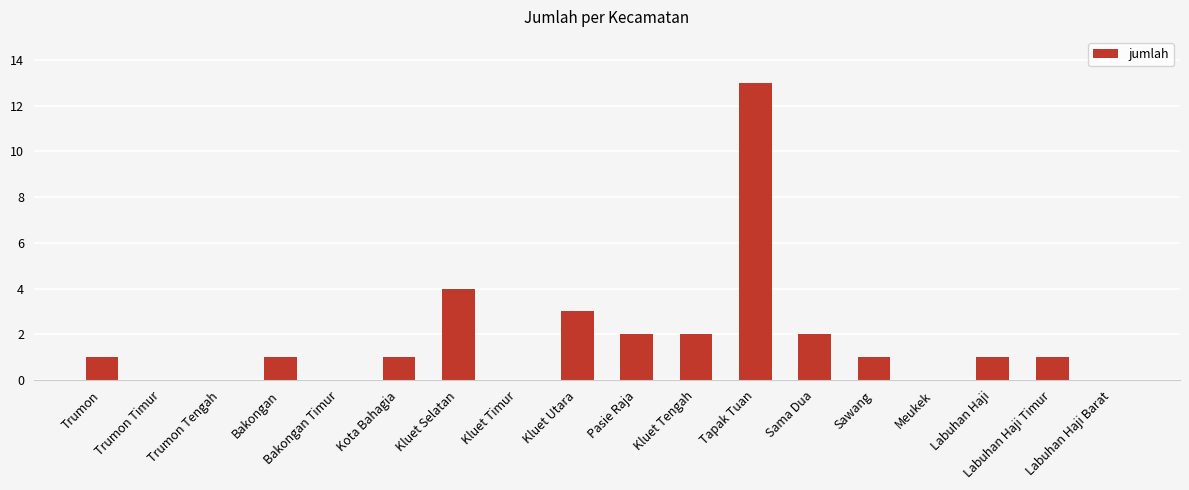

What is the change in value from Trumon Timur to Bakongan?

+1